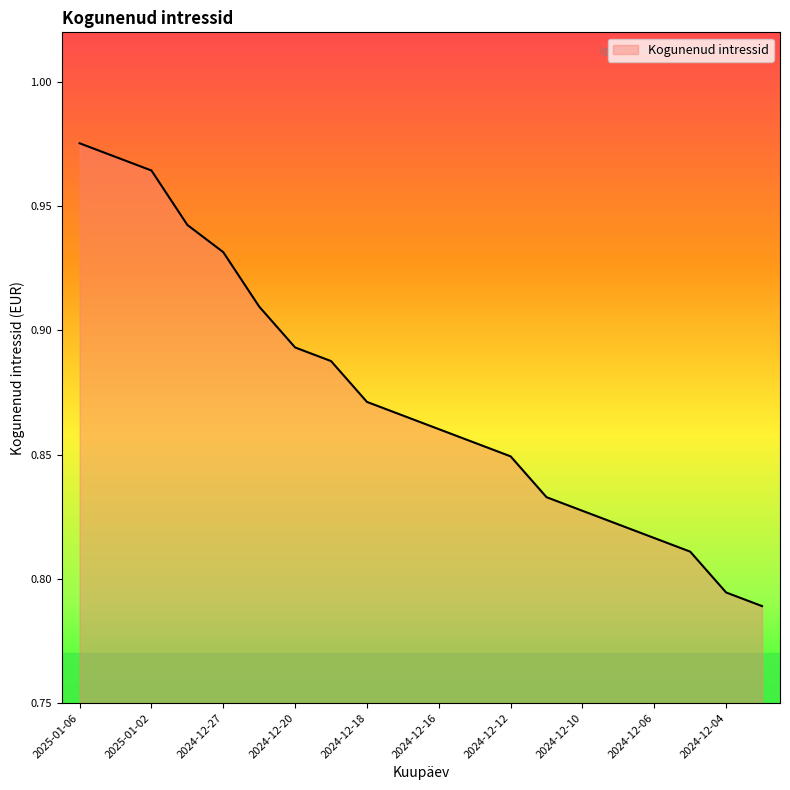

List the labels in order of value, smallest first.

2024-12-03, 2024-12-04, 2024-12-05, 2024-12-06, 2024-12-09, 2024-12-10, 2024-12-11, 2024-12-12, 2024-12-13, 2024-12-16, 2024-12-17, 2024-12-18, 2024-12-19, 2024-12-20, 2024-12-23, 2024-12-27, 2024-12-30, 2025-01-02, 2025-01-03, 2025-01-06